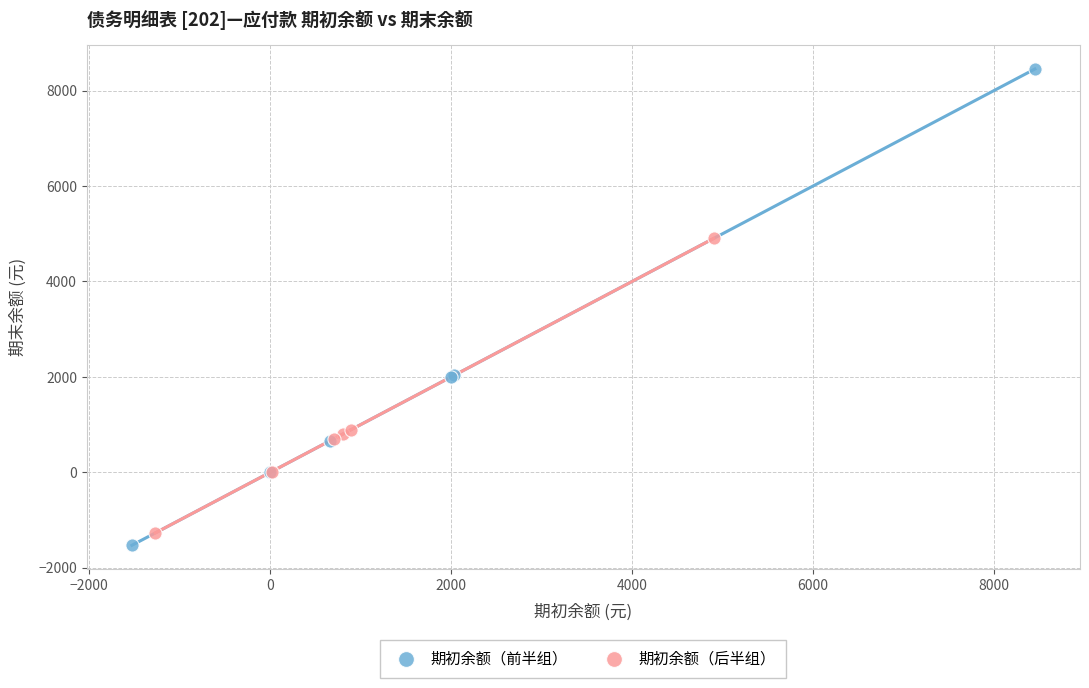

What are all the series names shown in the legend?

期初余额（前半组）, 期初余额（后半组）